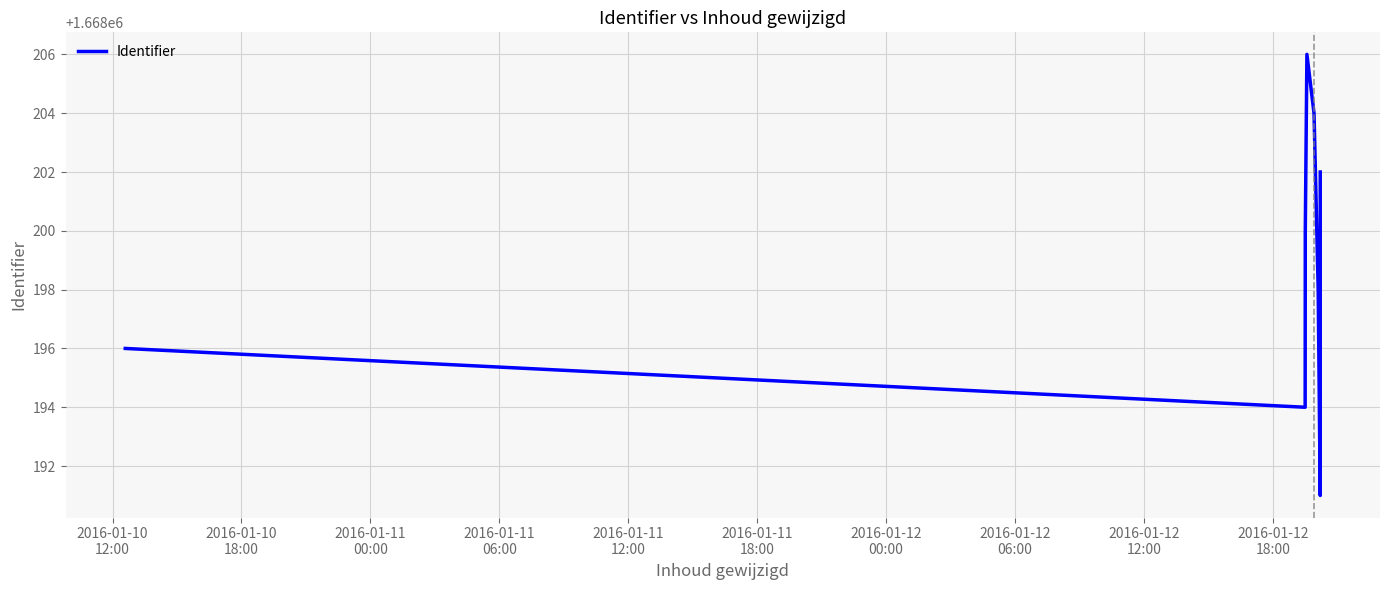

Reading left to right, what are all the values shown in this chart?

1668196	1668194	1668200	1668206	1668204	1668198	1668191	1668202